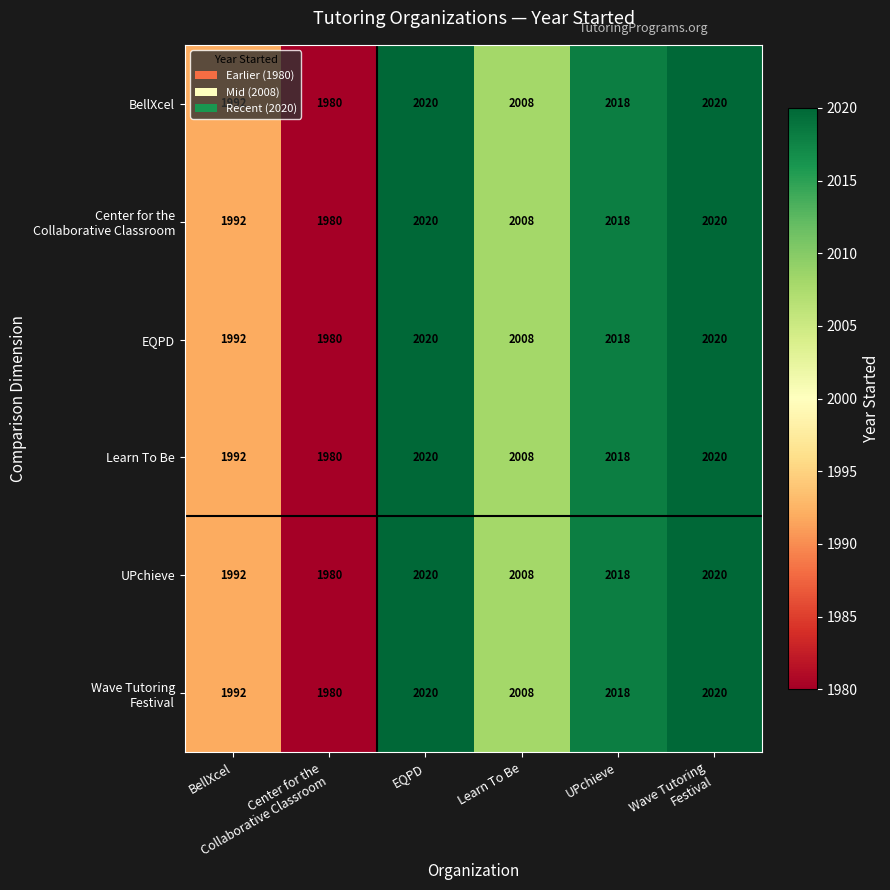

What is the maximum value shown in the chart?

2020